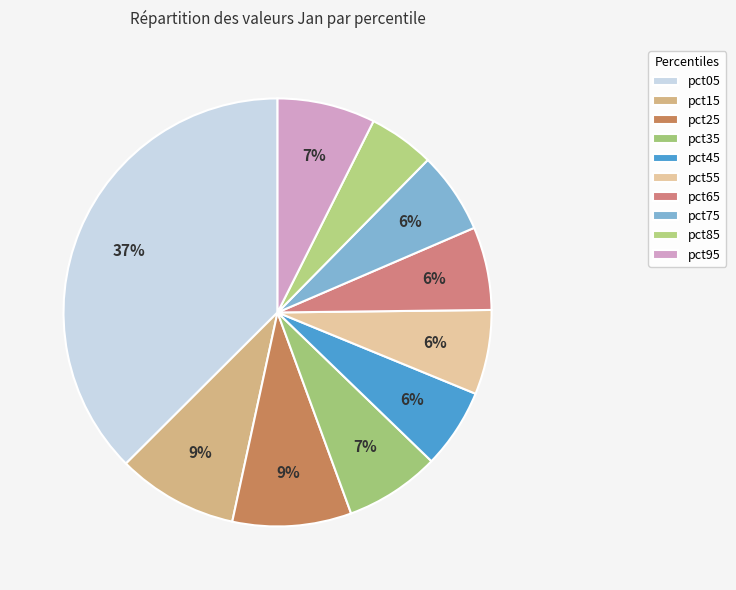

Does pct75 account for over 50% of the chart?

No